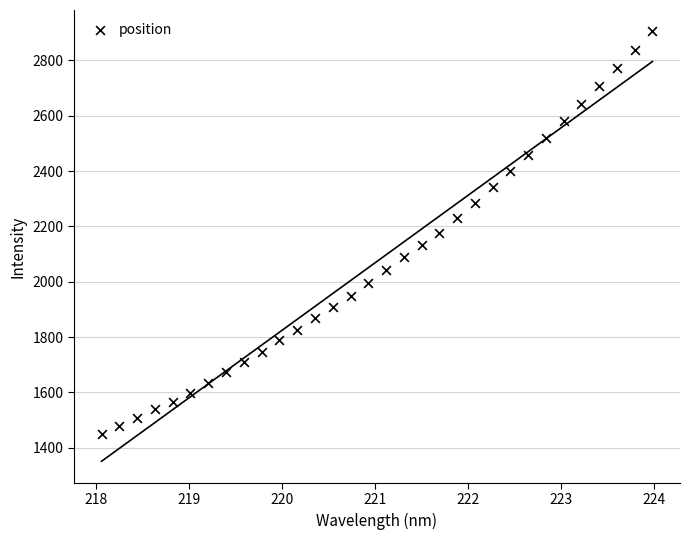

What is the range of Y values (max minus min)?

1456.4